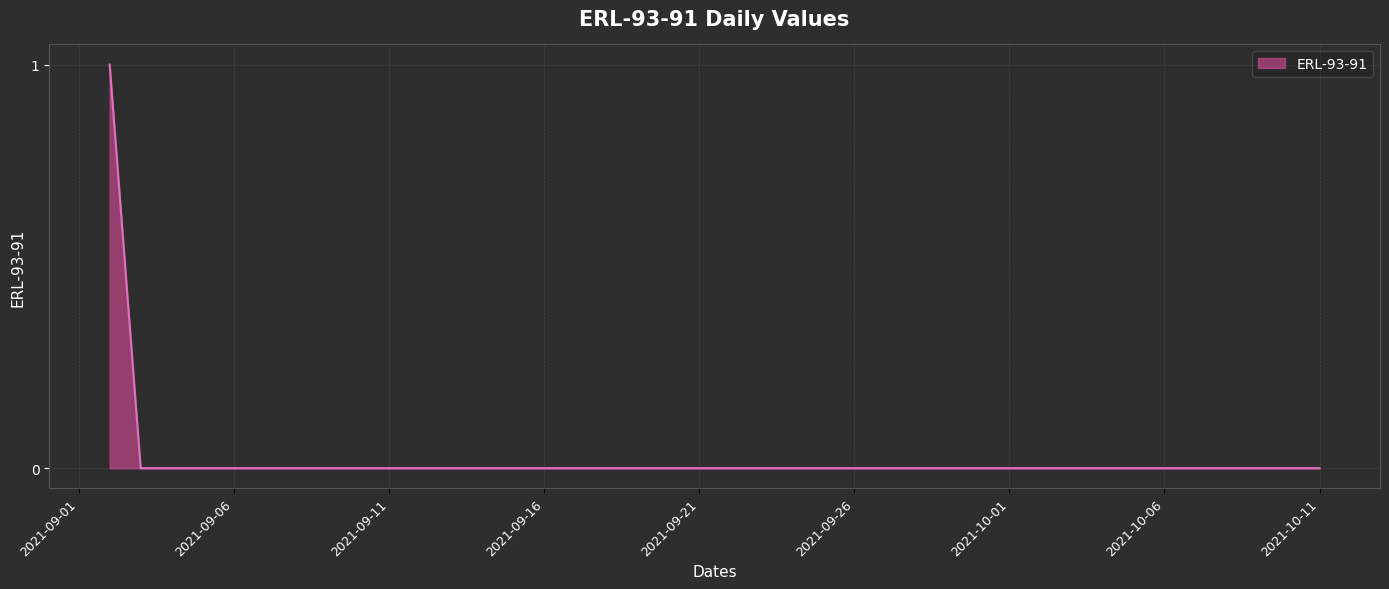

Does the chart display data point markers on the line(s)?

No